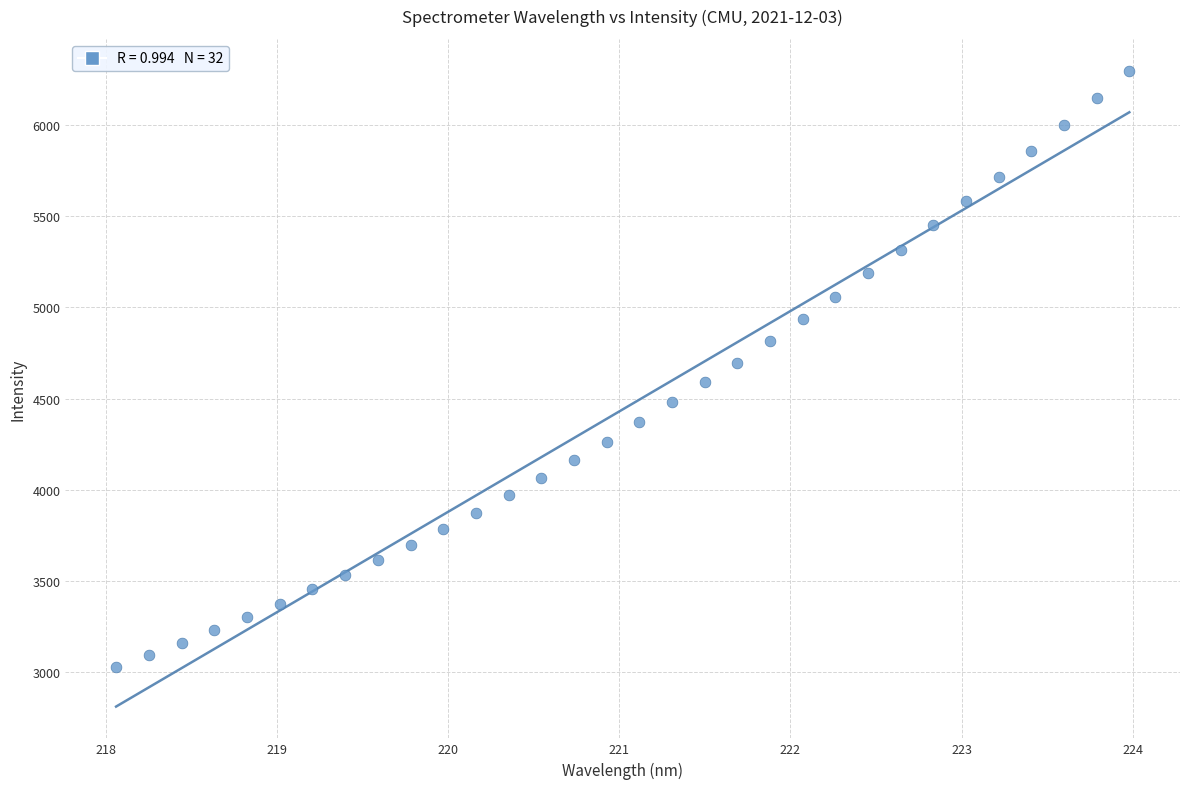

What is the range of X values (max minus min)?

5.9